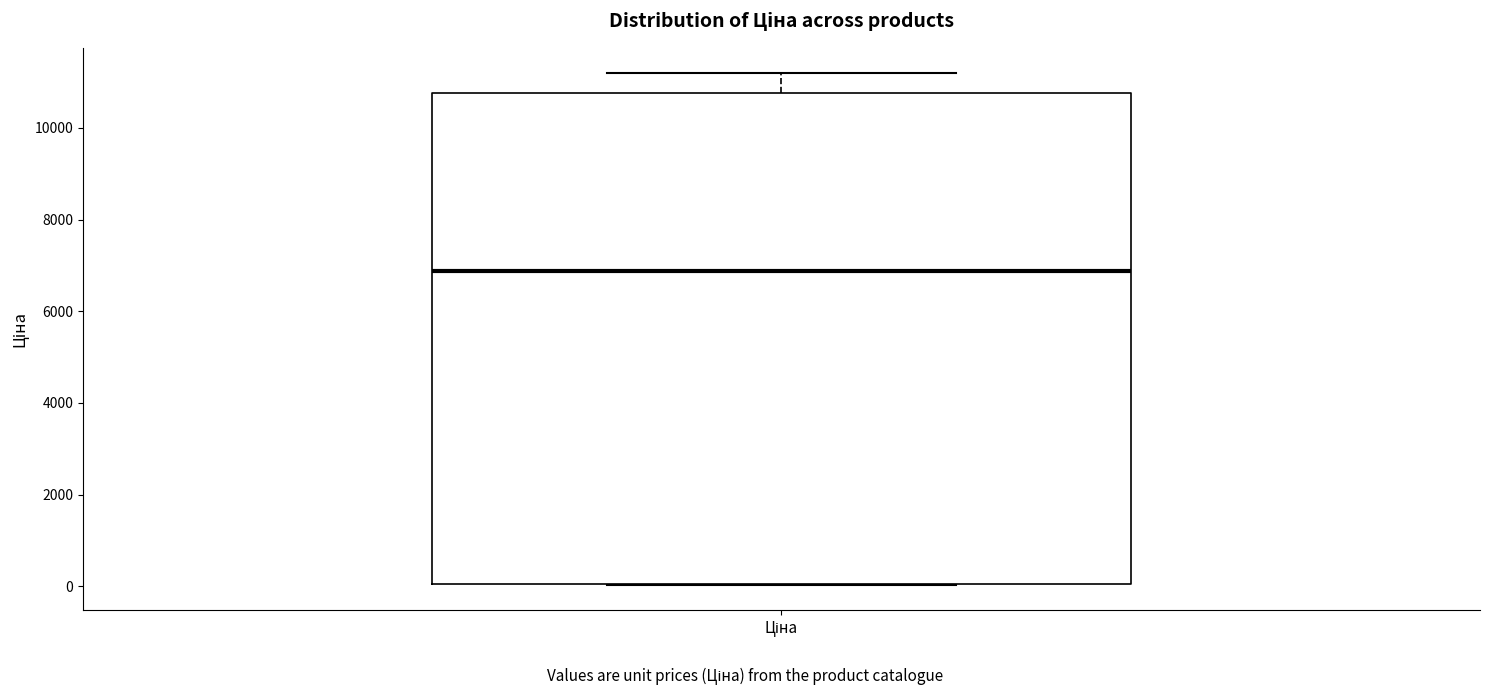

Transcribe this box plot: give where the median line is, the range the box spans, and where the two whiskers end, as read against the y-axis. The values are not printed on the chart, so give them approximately, as read against the axis.

median 6800, box 0 to 10800, whiskers 0 to 11200